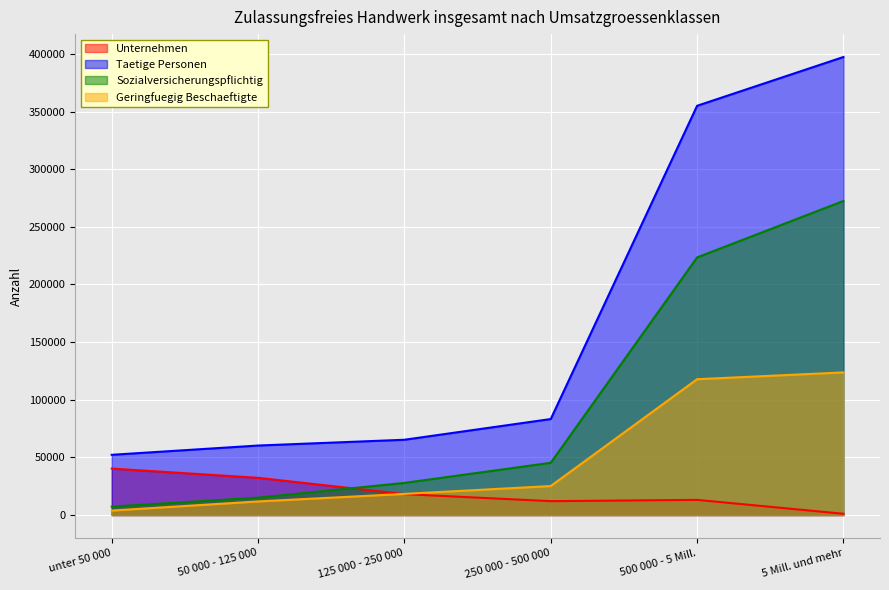

How many intersections are there between Unternehmen and Geringfuegig Beschaeftigte?

1